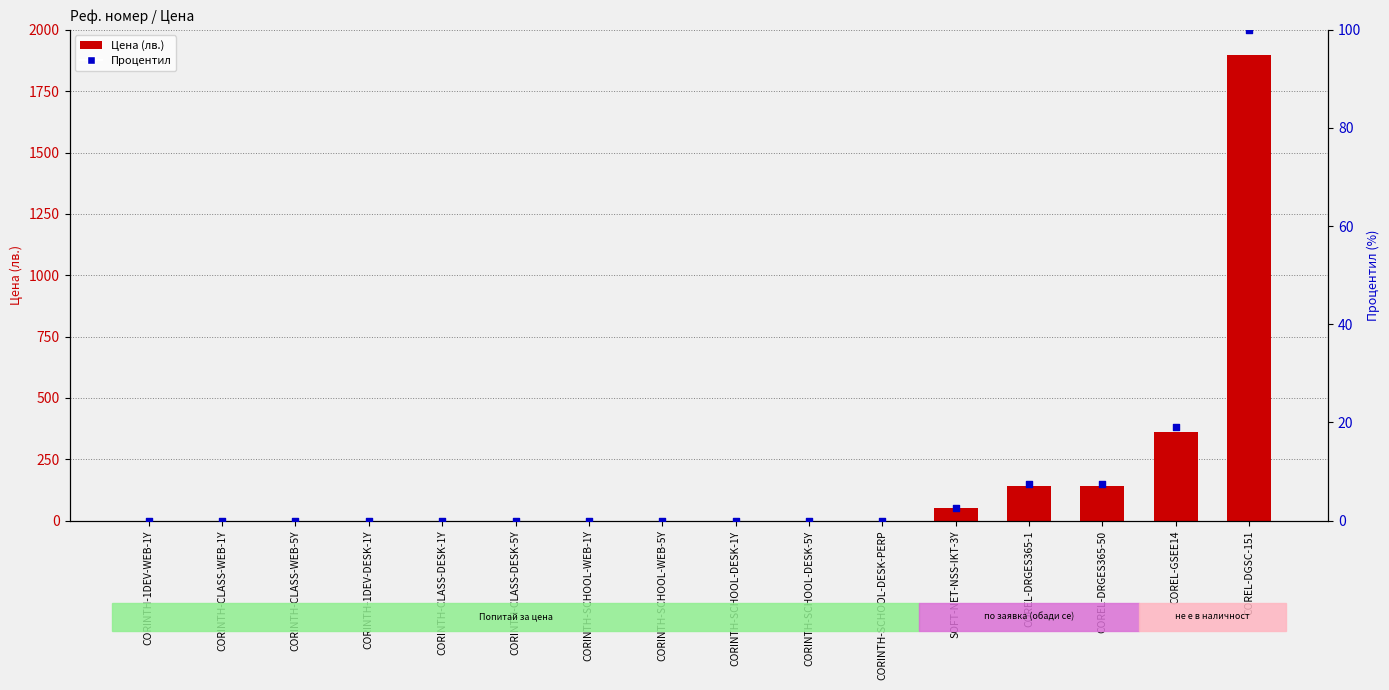

Which series reaches the maximum Y coordinate?

Цена